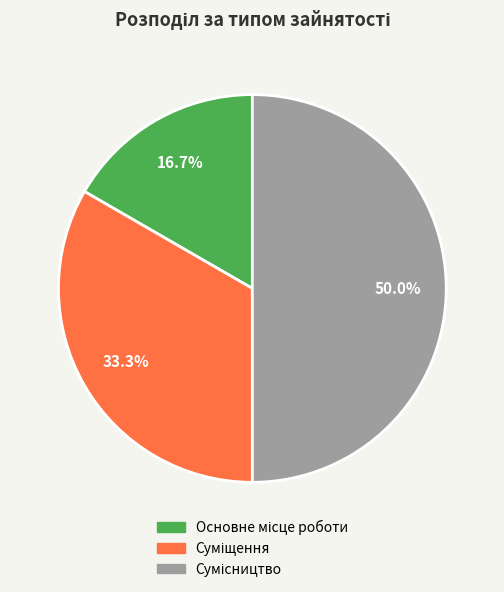

Does Сумісництво account for over 50% of the chart?

No